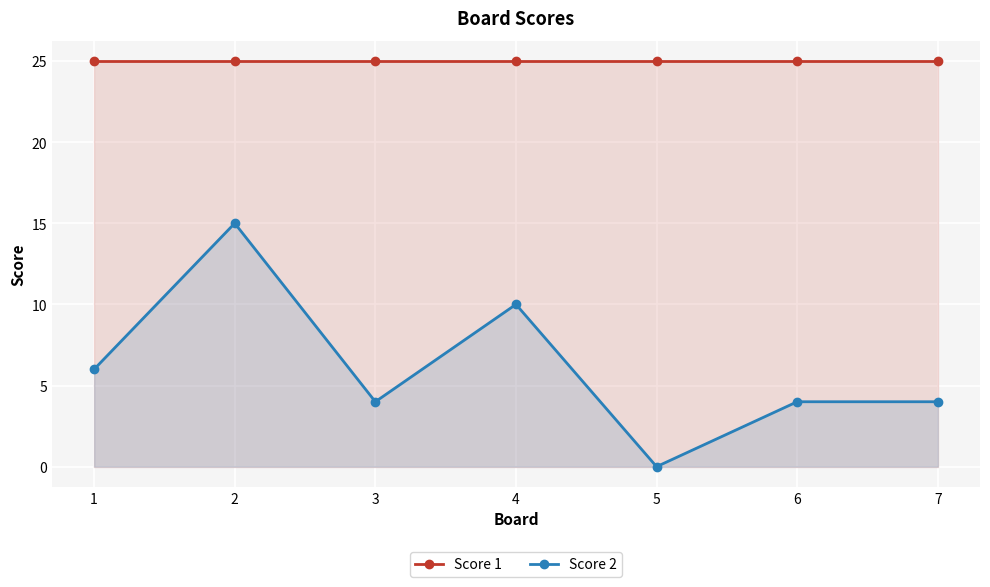

At 5, list the series in order from largest to smallest.

Score 1, Score 2